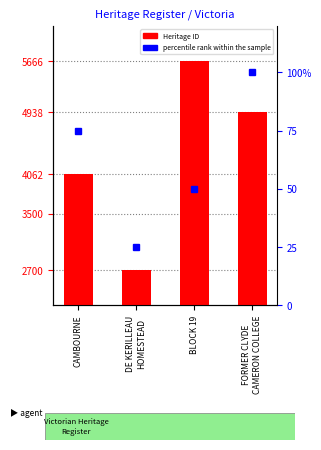

Reading right to left, transcribe all the data shown in this chart.

Heritage ID: 4938	5666	2700	4062
percentile rank within the sample: 100	50	25	75